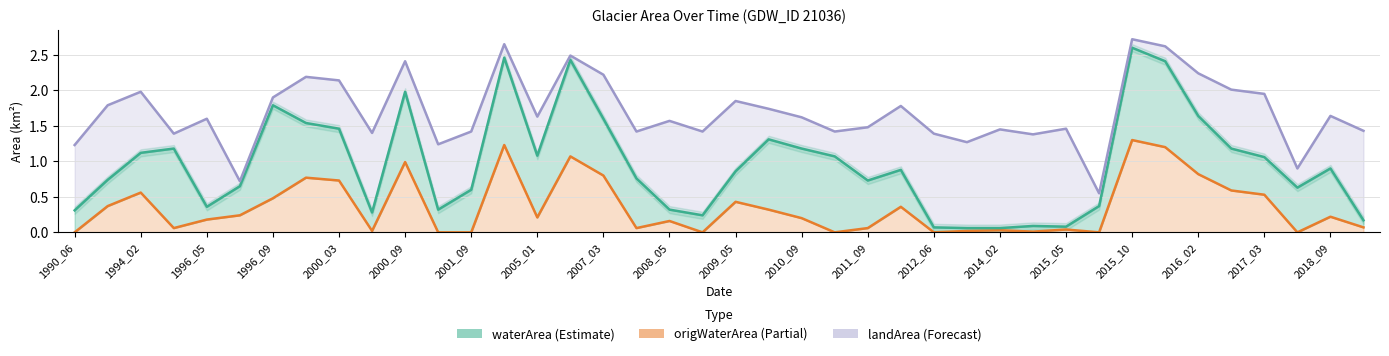

Rank the series by their maximum value, from highest to lowest.

landArea, waterArea, origWaterArea